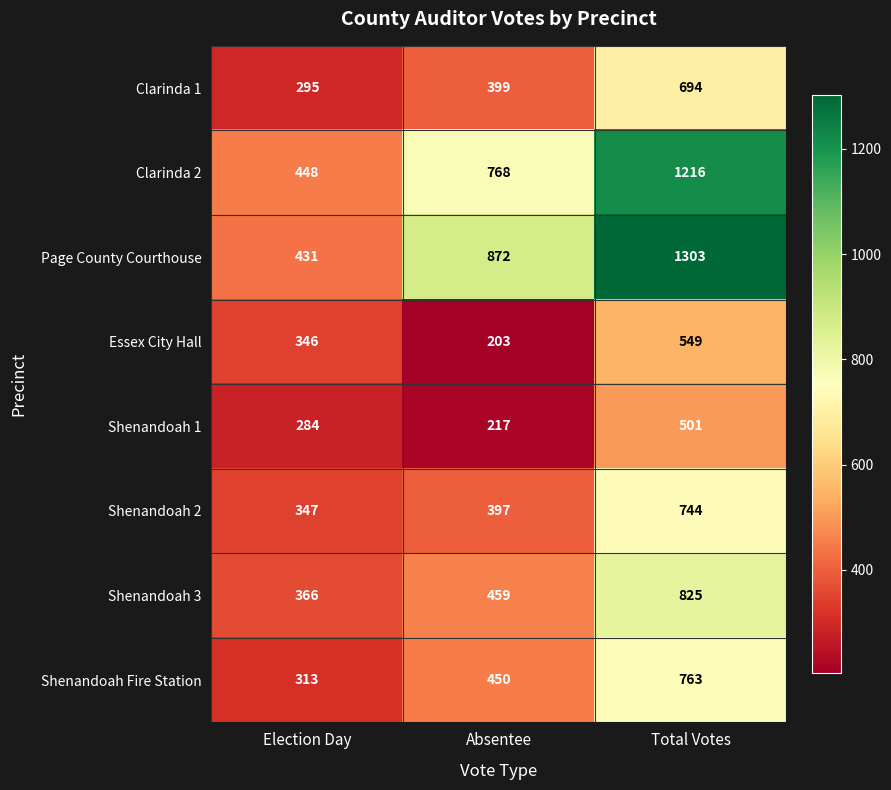

What is the approximate value of Shenandoah 1 at Total Votes, to the nearest 10?

500